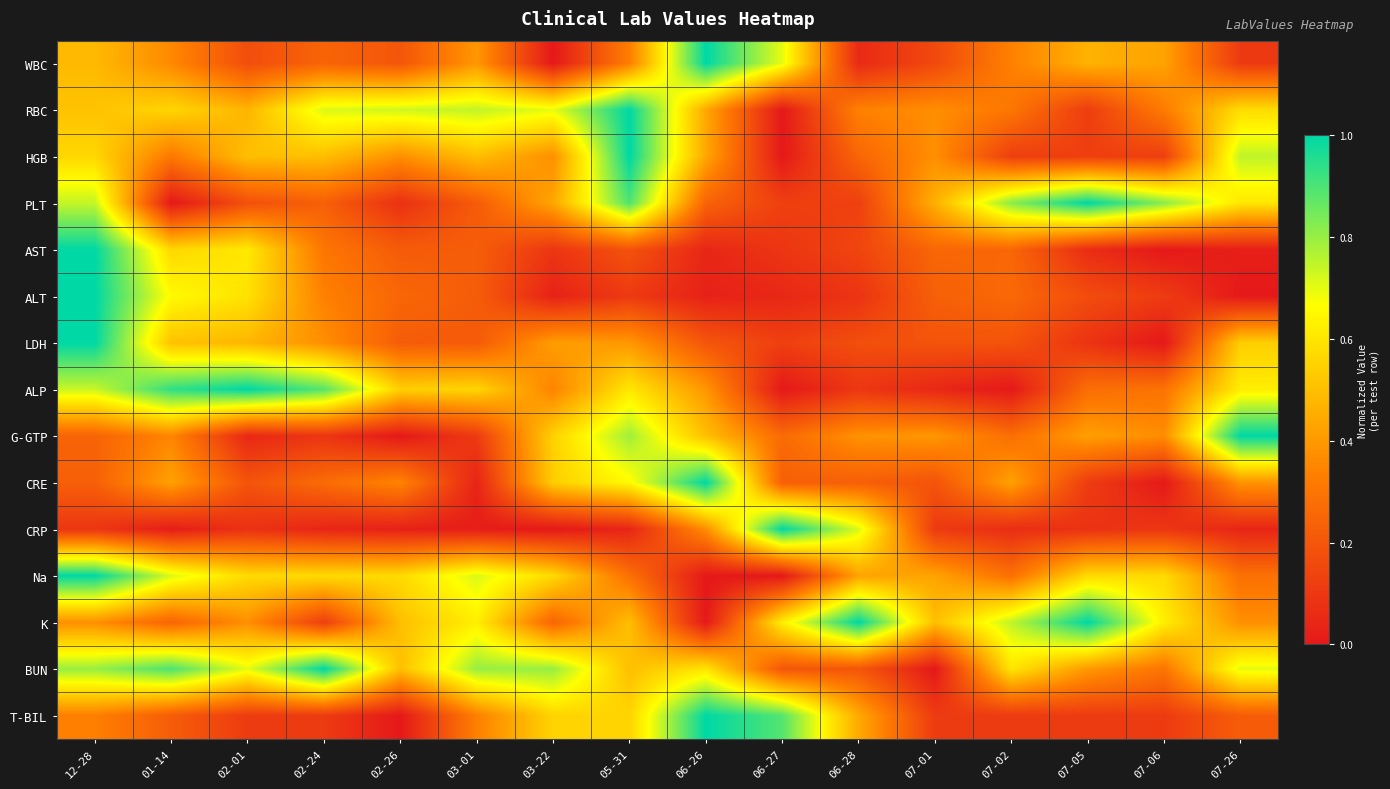

What is the total value across all series at 06-28?

4.7